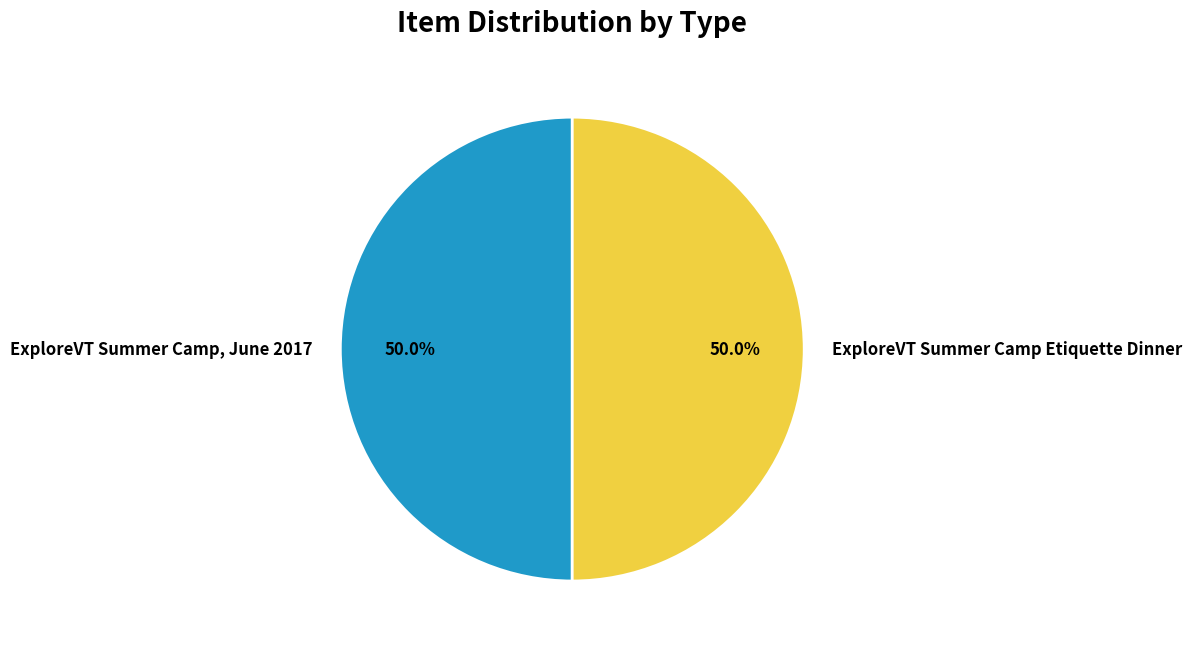

Combined, do ExploreVT Summer Camp Etiquette Dinner and ExploreVT Summer Camp, June 2017 account for over 50%?

Yes